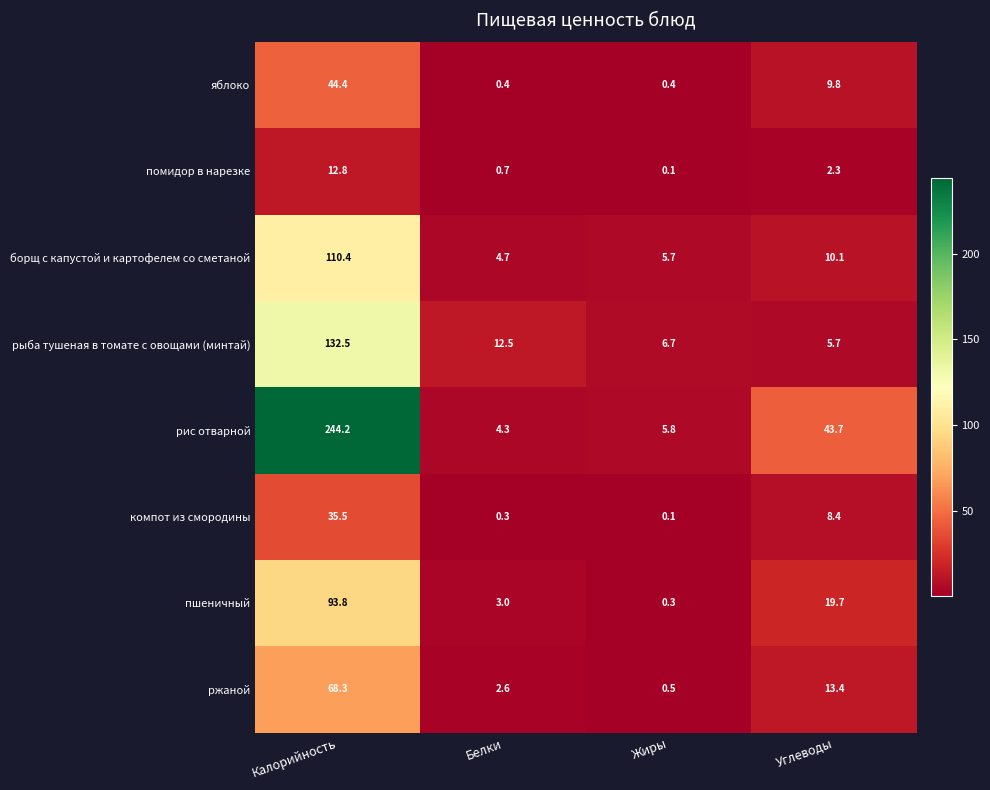

Which series has the widest spread of values?

рис отварной